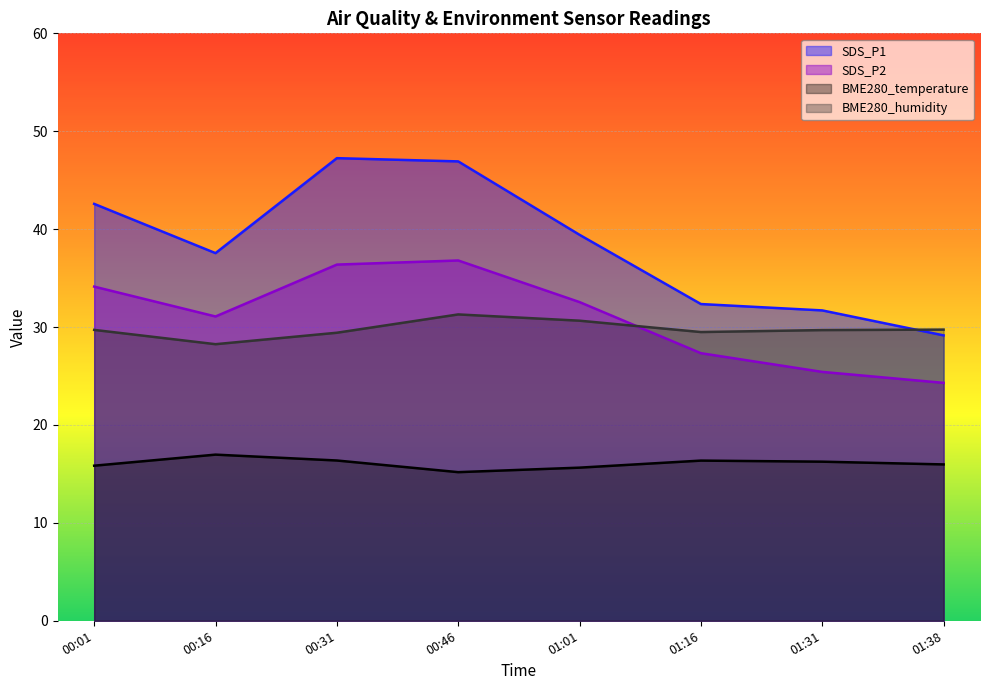

What position from the right is 01:01?

4